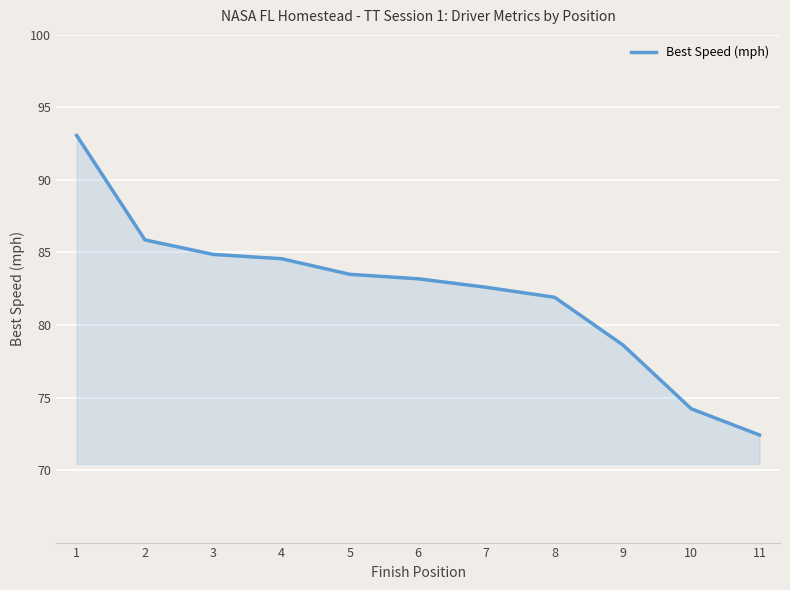

List the labels in order of value, smallest first.

11, 10, 9, 8, 7, 6, 5, 4, 3, 2, 1